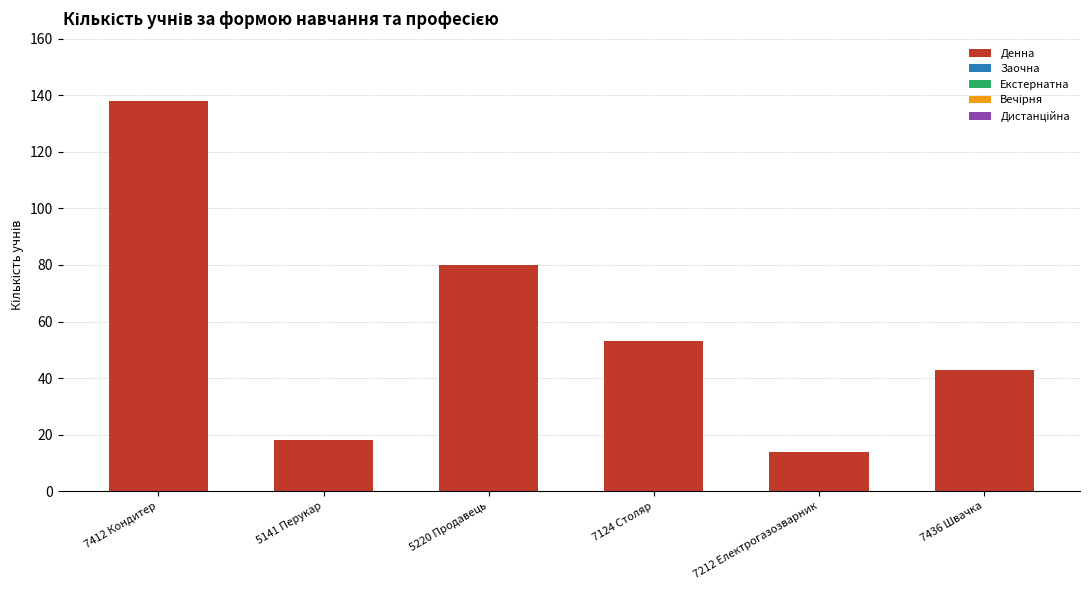

Which label corresponds to the largest value in the chart?

7412 Кондитер